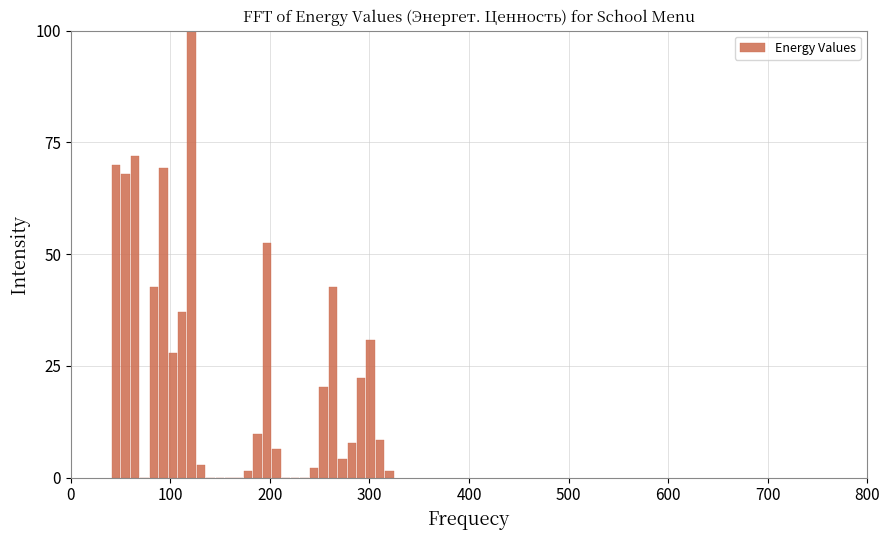

Around what value on the x-axis is the tallest bar? Give the approximate position of its centre, as read against the axis.

120